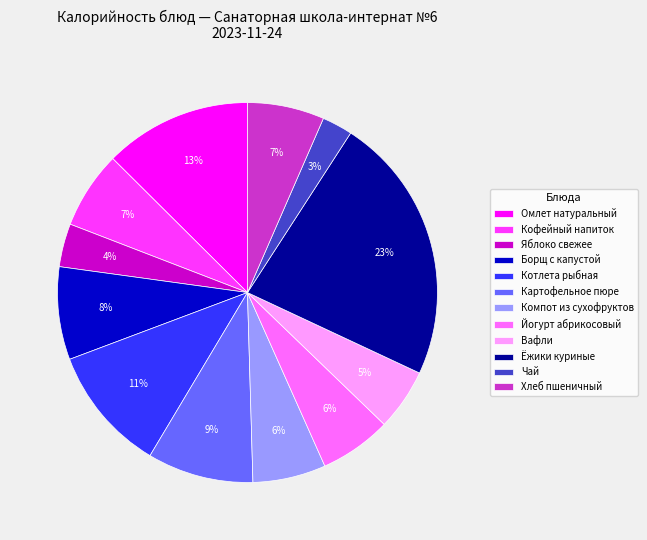

What is the largest slice in the pie chart?

Ёжики куриные